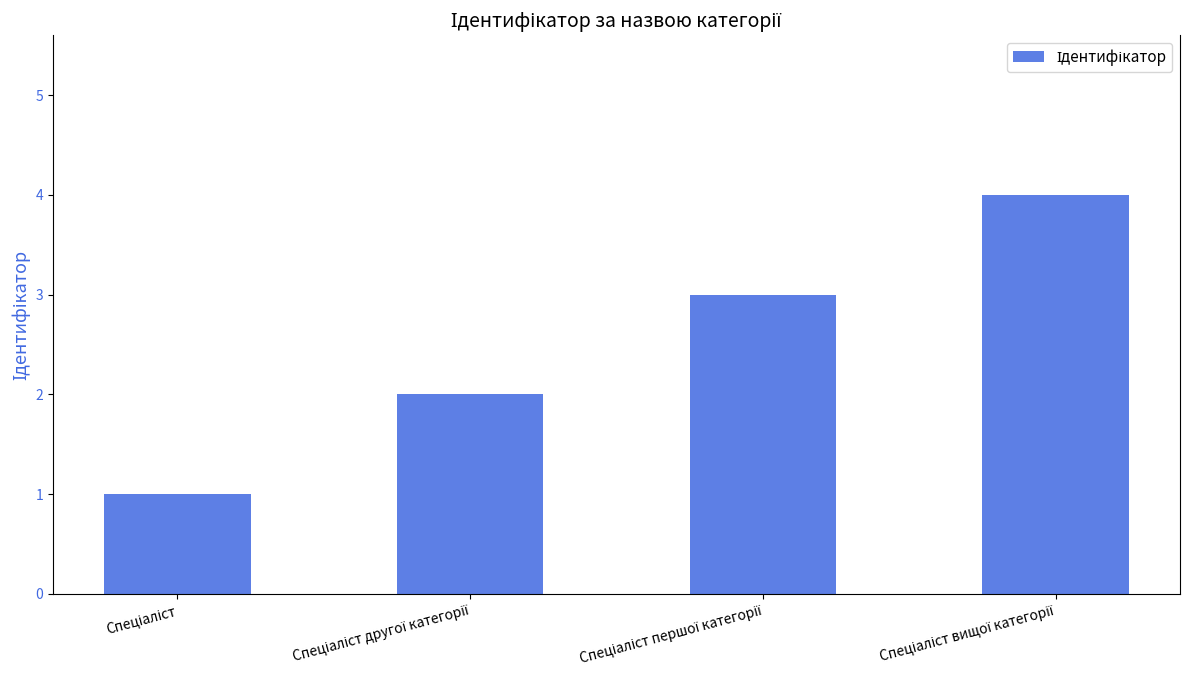

What is the sum of all values?

10